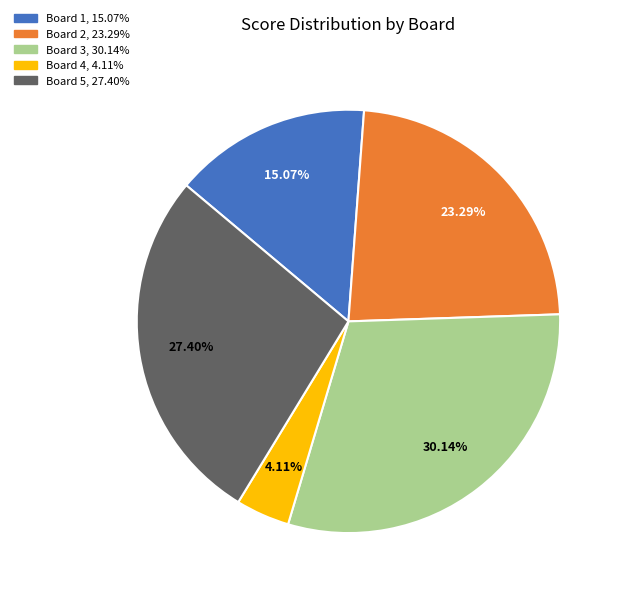

To the nearest percent, what is the difference between the largest and smallest slice percentages?

26%